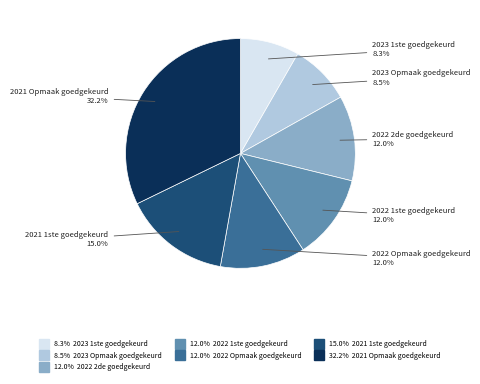

Is there any slice that represents more than half of the pie?

No